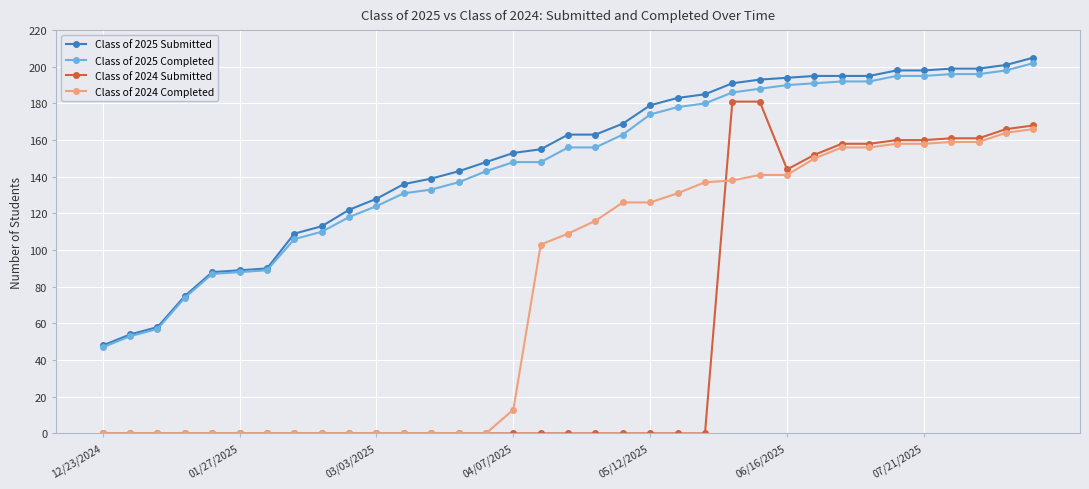

What is the maximum value for Class of 2024 Completed?

166